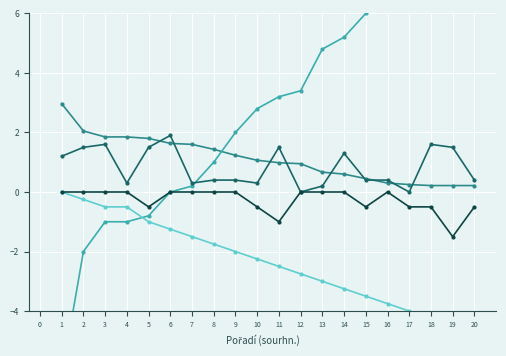

Which series has the largest total across all categories?

Výkon